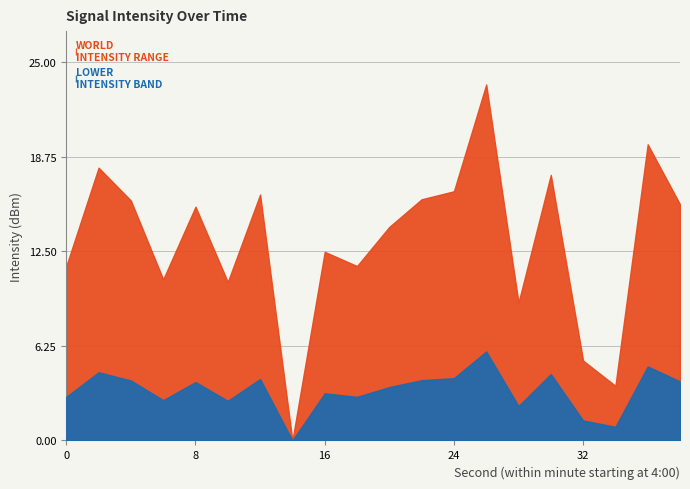

Which has a higher value, 34 or 36?

36